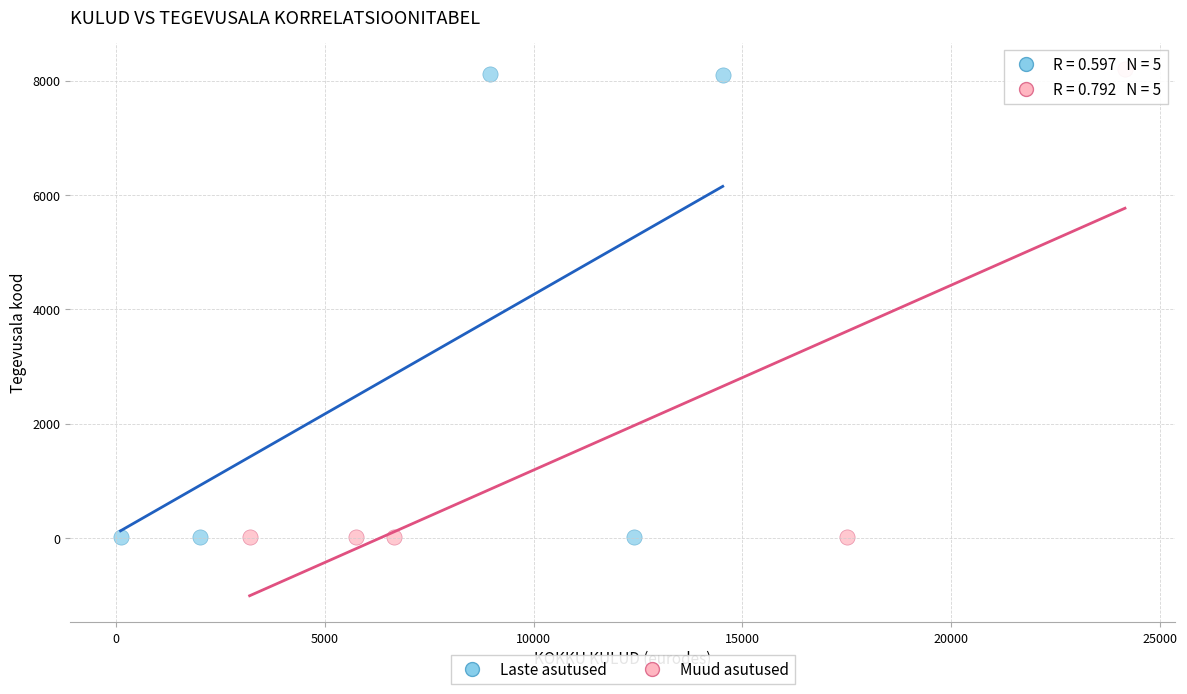

What are all the series names shown in the legend?

Laste asutused, Muud asutused